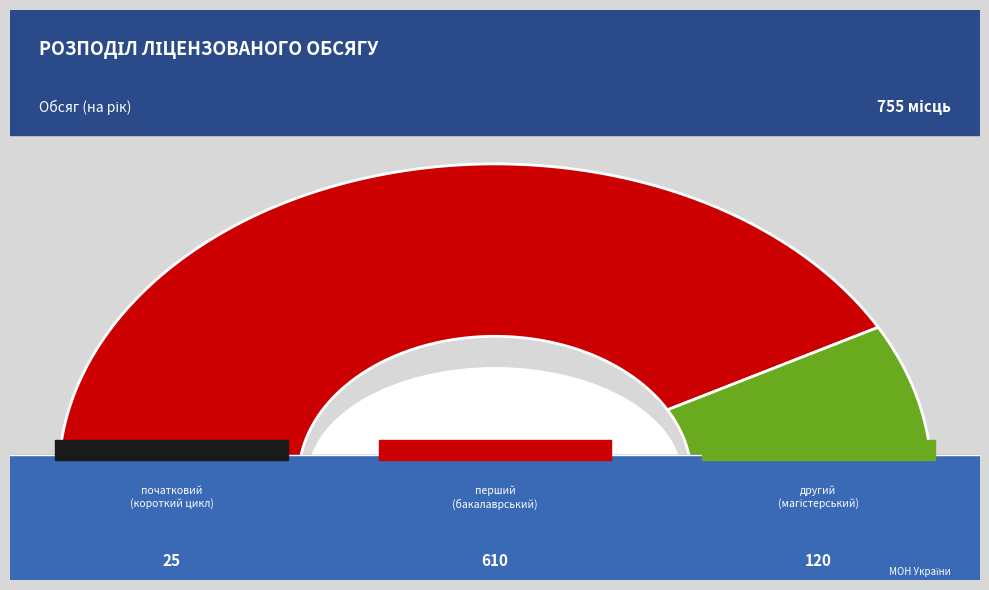

True or false: другий
(магістерський) рівень accounts for 16% of the total.

True